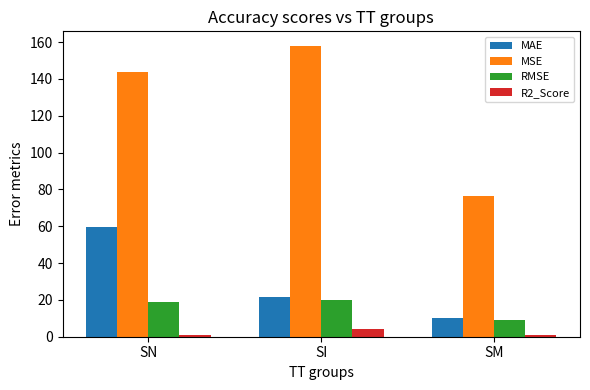

Reading left to right, list all the values displayed in this chart.

MAE: SN=59.5	SI=21.3	SM=10.0
MSE: SN=143.7	SI=157.9	SM=76.3
RMSE: SN=19.0	SI=20.0	SM=9.0
R2_Score: SN=1.0	SI=4.0	SM=1.0